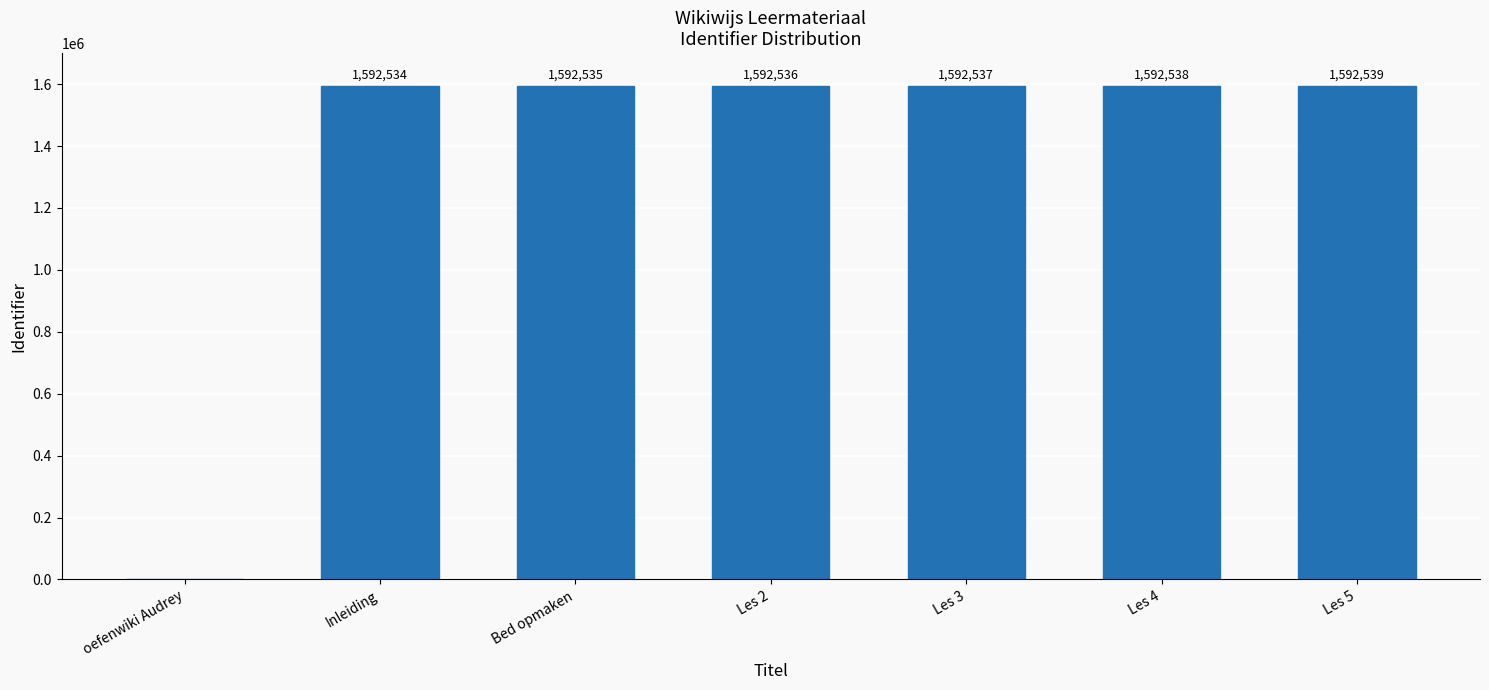

At which category does the chart reach its peak across all series?

Les 5